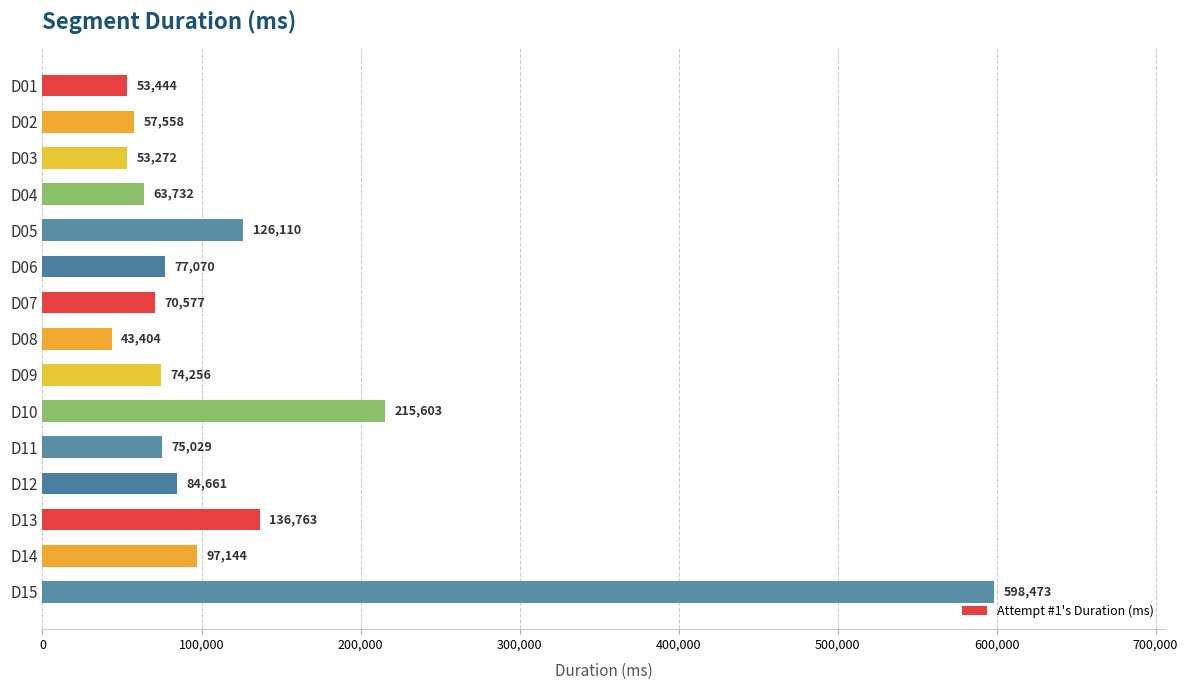

What is the difference between the second highest and second lowest values?

162331